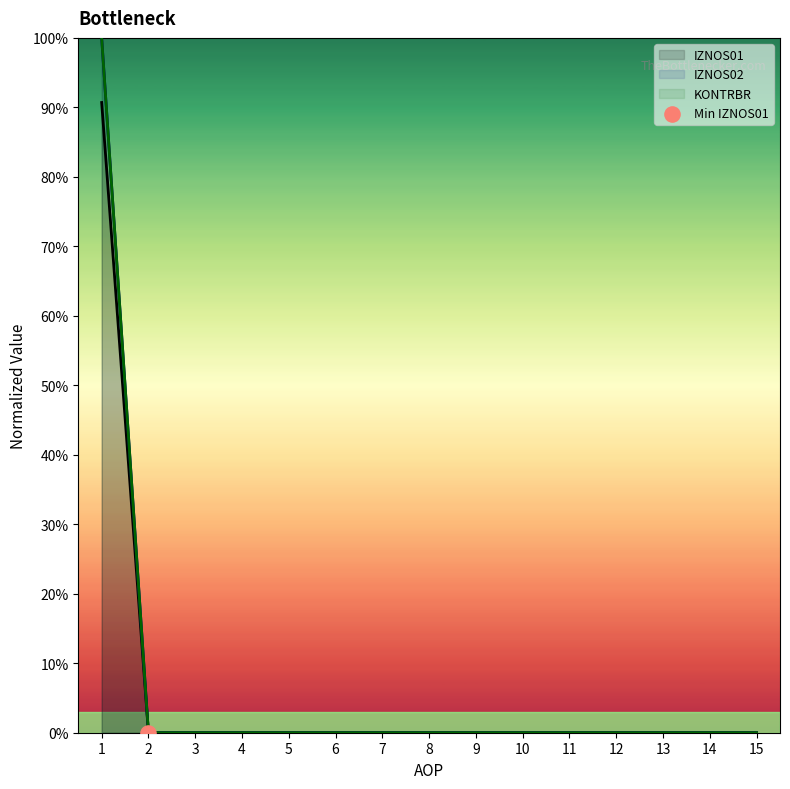

At how many categories does at least one series exceed 0?

1